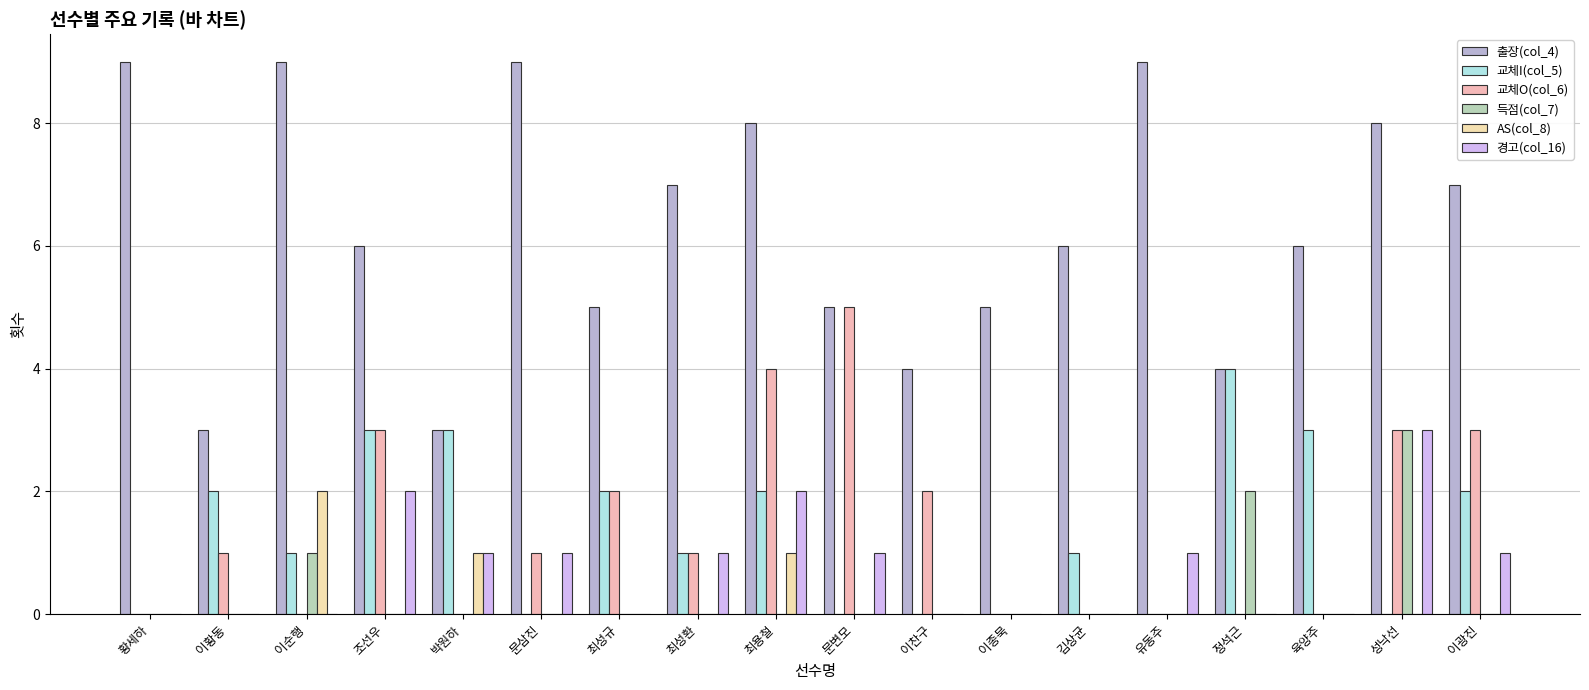

Reading left to right, what are all the values shown in this chart?

출장(col_4): 황세하=9	이황동=3	이순행=9	조선우=6	박원하=3	문삼진=9	최성규=5	최성환=7	최용철=8	문변모=5	이찬구=4	이종묵=5	김상균=6	유동주=9	정석근=4	육양주=6	성낙선=8	이광진=7
교체I(col_5): 황세하=0	이황동=2	이순행=1	조선우=3	박원하=3	문삼진=0	최성규=2	최성환=1	최용철=2	문변모=0	이찬구=0	이종묵=0	김상균=1	유동주=0	정석근=4	육양주=3	성낙선=0	이광진=2
교체O(col_6): 황세하=0	이황동=1	이순행=0	조선우=3	박원하=0	문삼진=1	최성규=2	최성환=1	최용철=4	문변모=5	이찬구=2	이종묵=0	김상균=0	유동주=0	정석근=0	육양주=0	성낙선=3	이광진=3
득점(col_7): 황세하=0	이황동=0	이순행=1	조선우=0	박원하=0	문삼진=0	최성규=0	최성환=0	최용철=0	문변모=0	이찬구=0	이종묵=0	김상균=0	유동주=0	정석근=2	육양주=0	성낙선=3	이광진=0
AS(col_8): 황세하=0	이황동=0	이순행=2	조선우=0	박원하=1	문삼진=0	최성규=0	최성환=0	최용철=1	문변모=0	이찬구=0	이종묵=0	김상균=0	유동주=0	정석근=0	육양주=0	성낙선=0	이광진=0
경고(col_16): 황세하=0	이황동=0	이순행=0	조선우=2	박원하=1	문삼진=1	최성규=0	최성환=1	최용철=2	문변모=1	이찬구=0	이종묵=0	김상균=0	유동주=1	정석근=0	육양주=0	성낙선=3	이광진=1